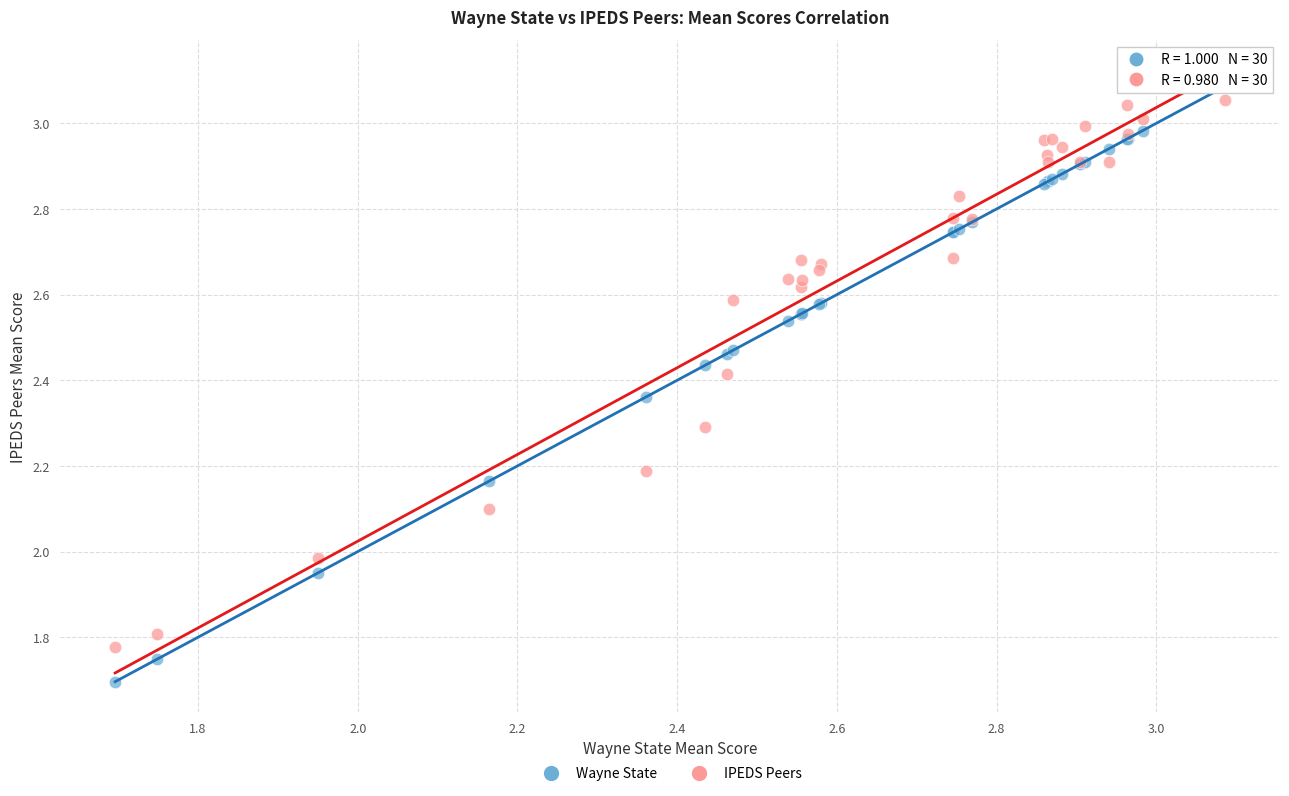

Which series has the widest spread of Y values?

Wayne State